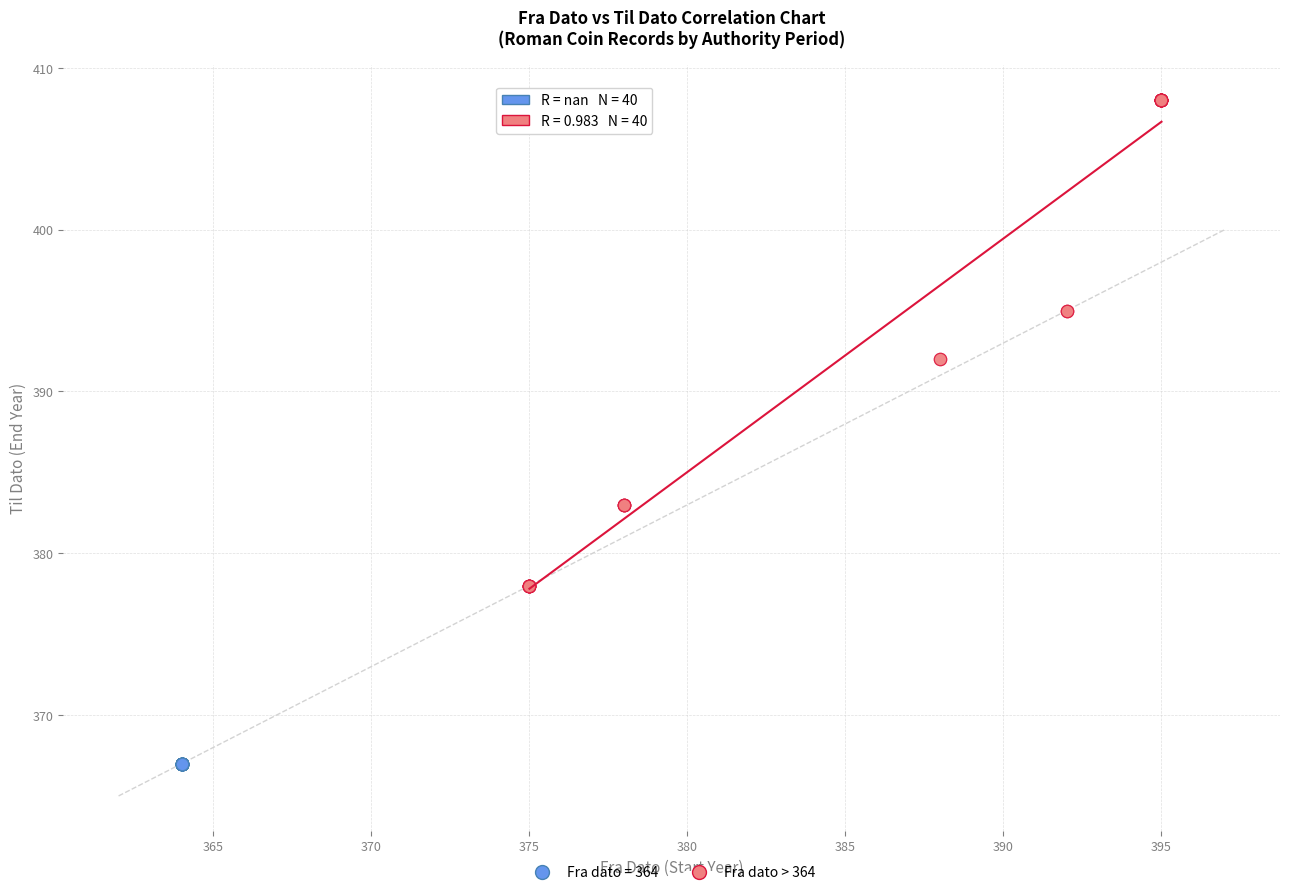

Which series reaches the minimum Y coordinate?

Fra dato = 364